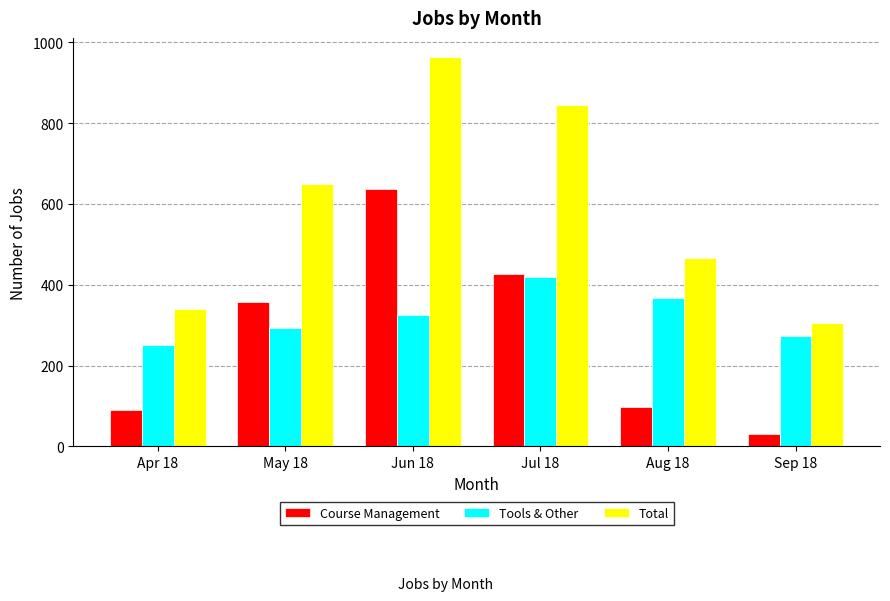

Which series changed the most between May 18 and Jul 18?

Total